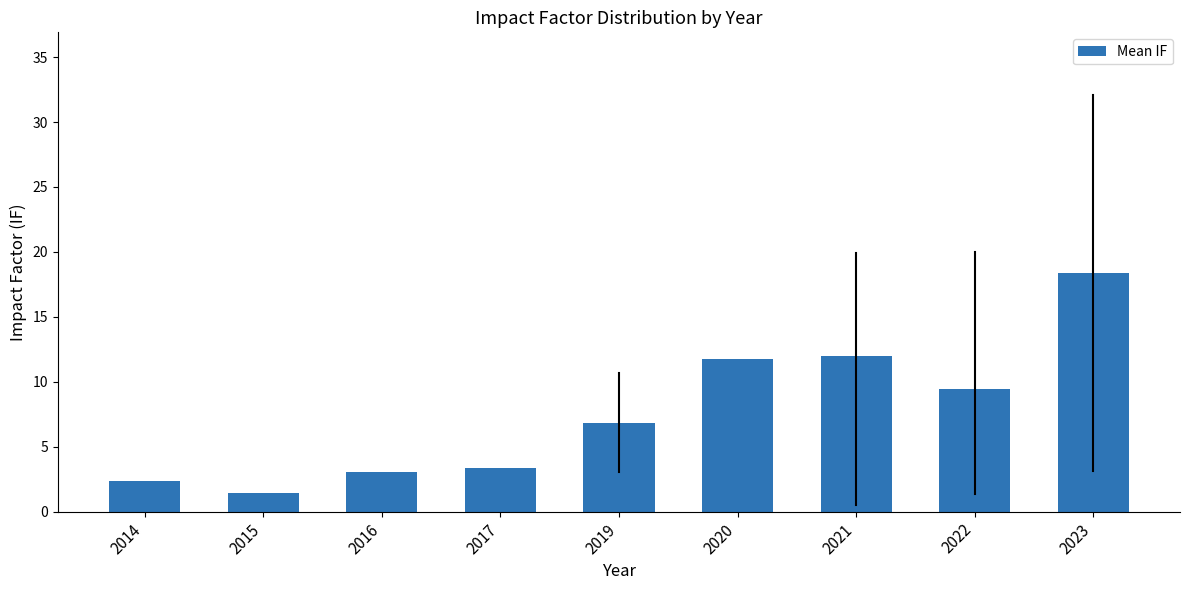

Reading right to left, list all the values displayed in this chart.

18.4	9.5	12.0	11.8	6.9	3.4	3.0	1.4	2.4